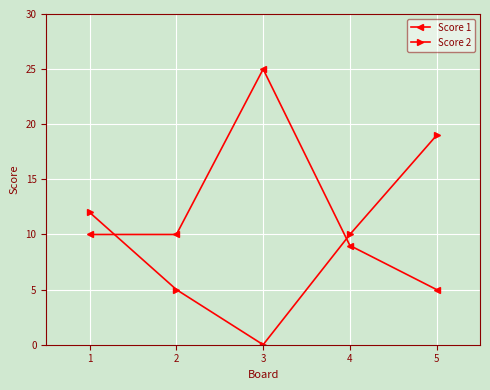

Rank the categories by Score 2 value from highest to lowest.

5, 1, 4, 2, 3